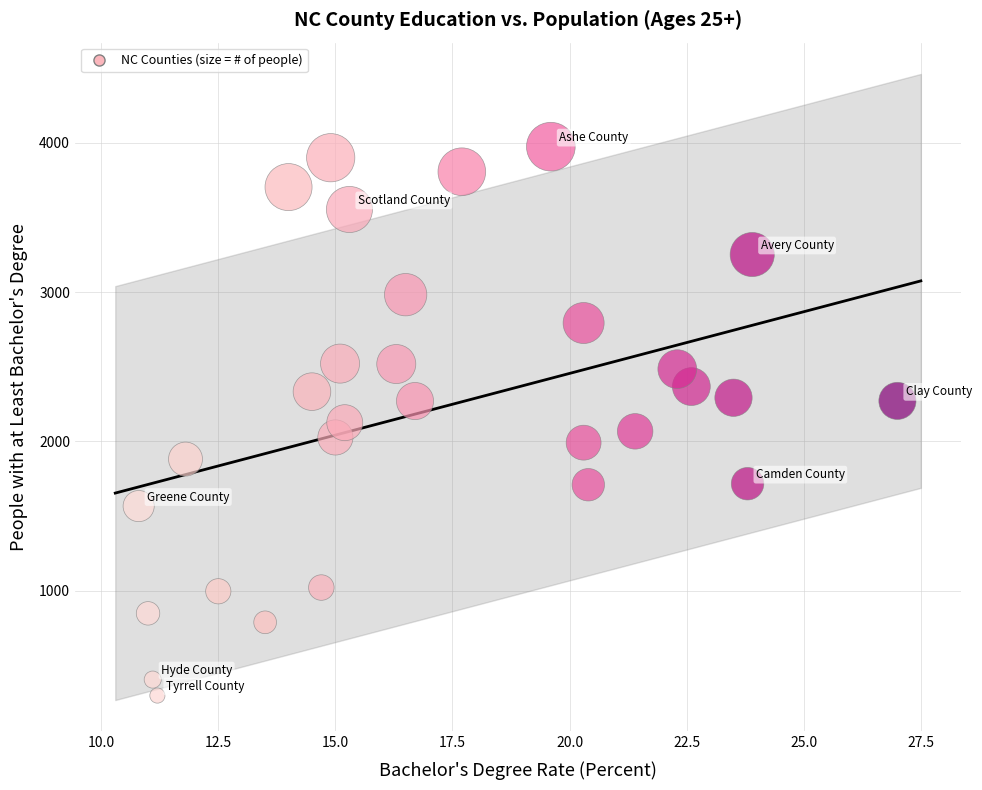

What is the range of Y values (max minus min)?

3679